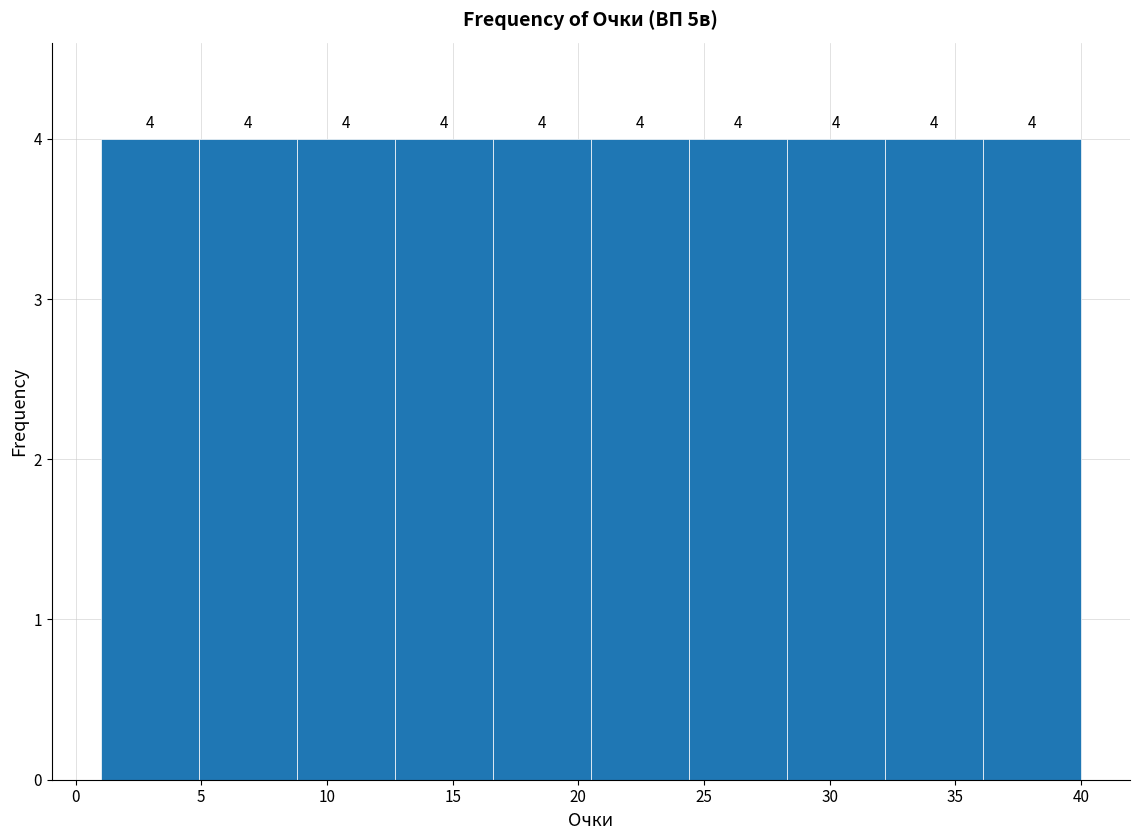

How tall is the bar that spans 32.2 to 36.1 on the x-axis? The bar edges are not printed on the chart, so give them approximately, as read against the axis.

4